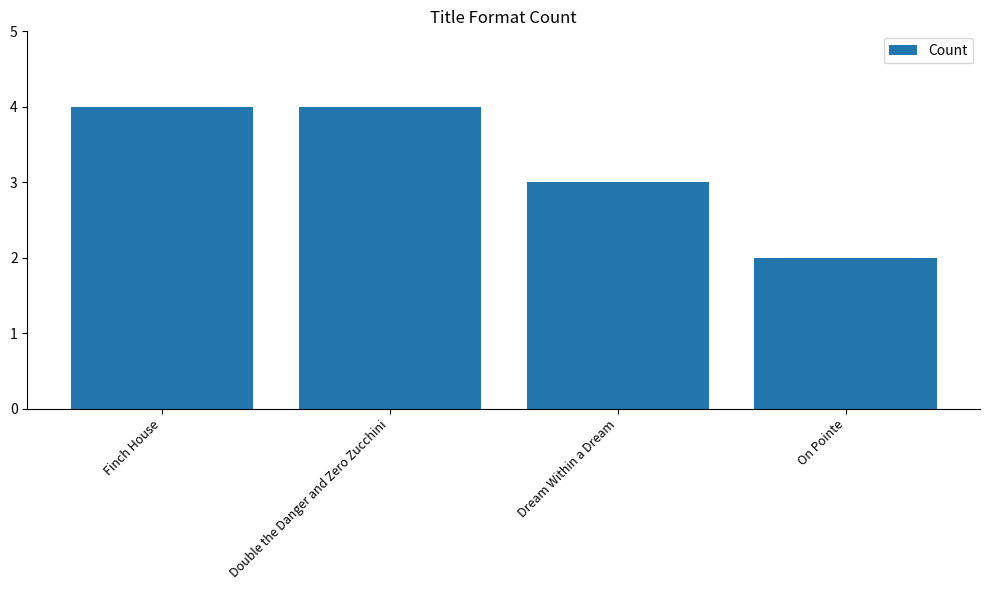

What is the greatest value displayed?

4